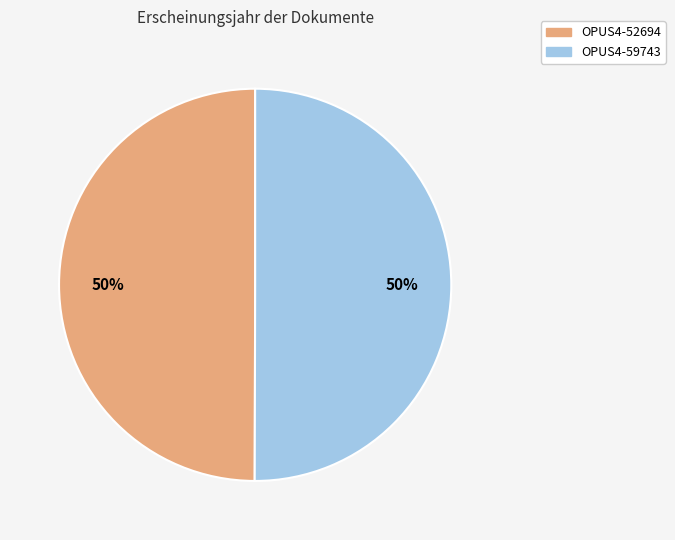

True or false: OPUS4-52694 accounts for 50% of the total.

True